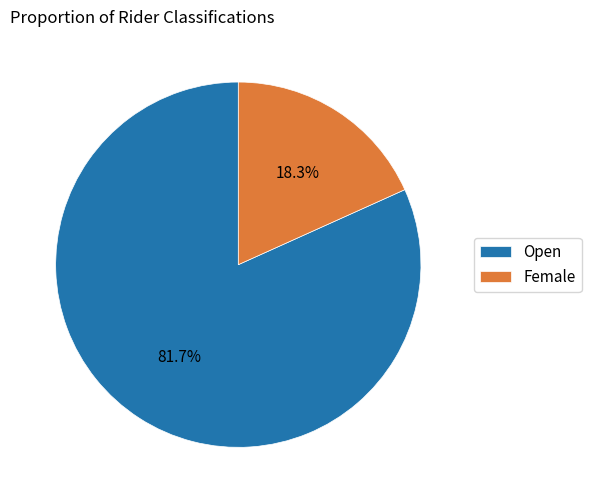

Is it true that Female is 7% of the pie?

False